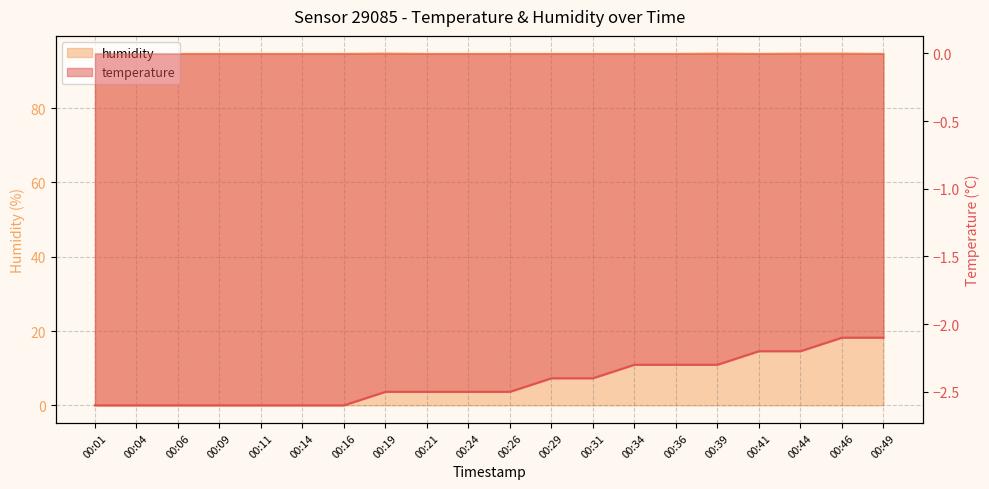

What is the maximum value for humidity?

94.7